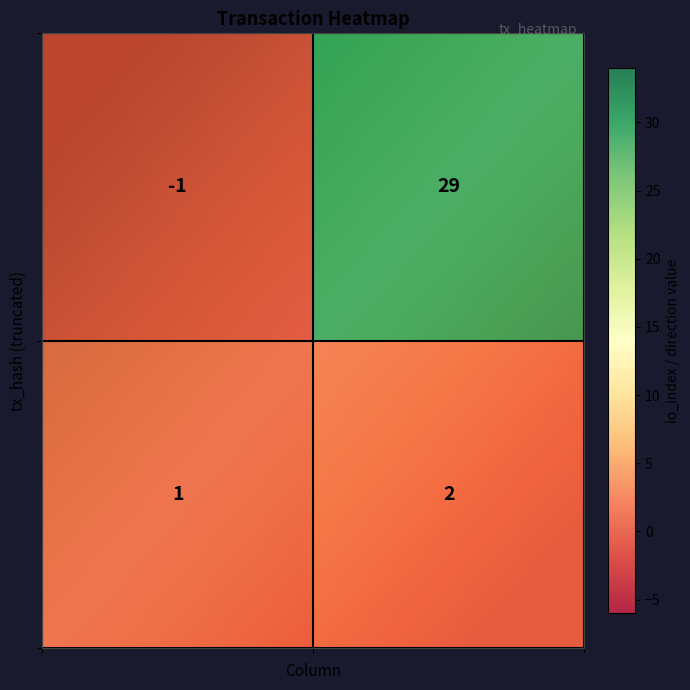

At 0, list the series in order from largest to smallest.

bb4bfe148d99877c1a7c29a221184ad76d5101c, 24d744707924364adf3386ecb866162af57e110